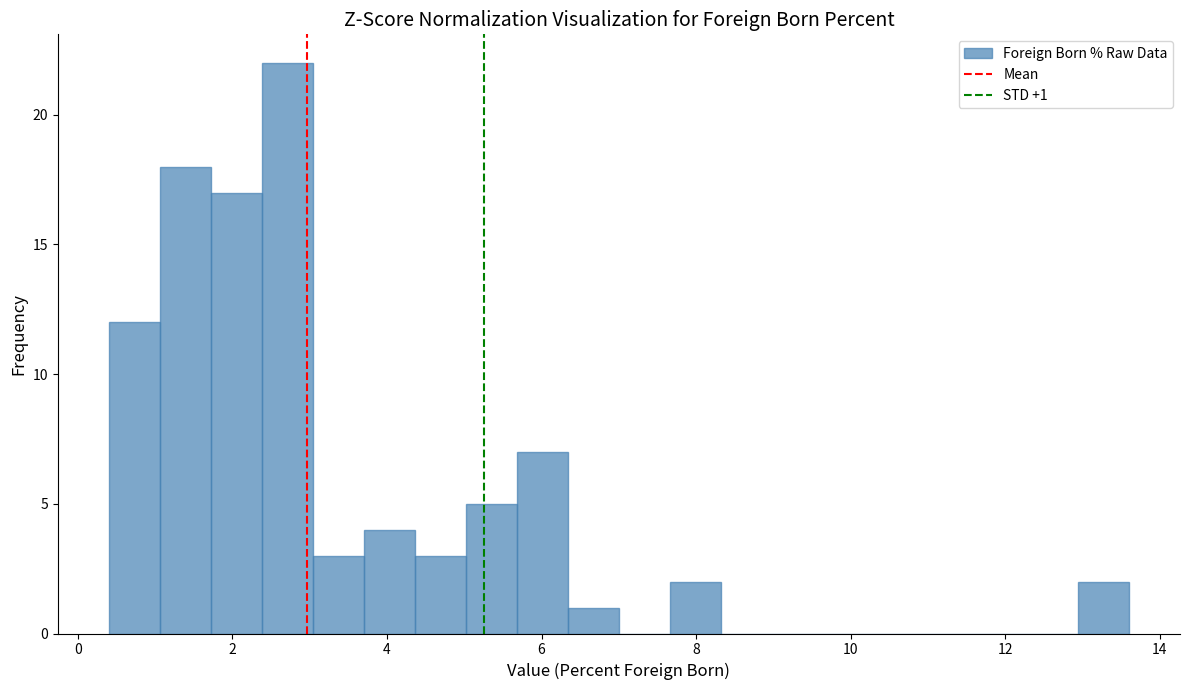

Around what value on the x-axis is the tallest bar? Give the approximate position of its centre, as read against the axis.

2.8